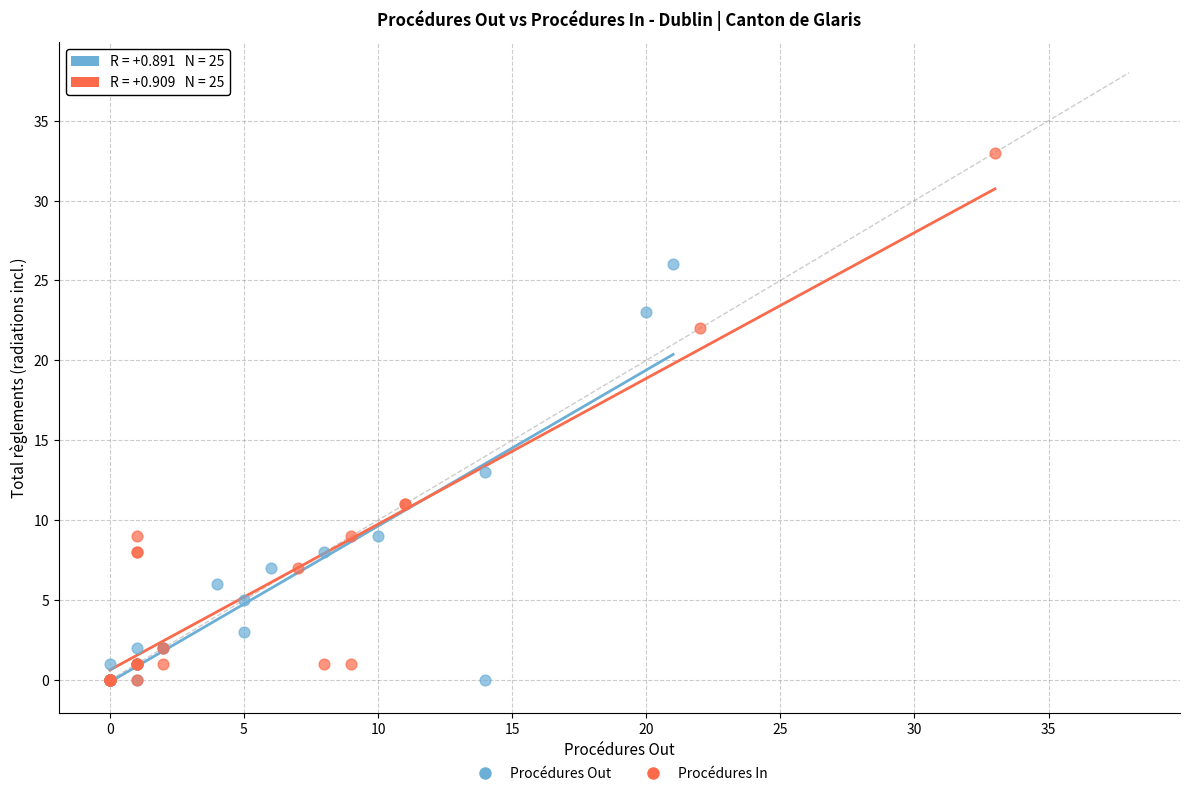

Which series reaches the maximum Y coordinate?

Procédures In